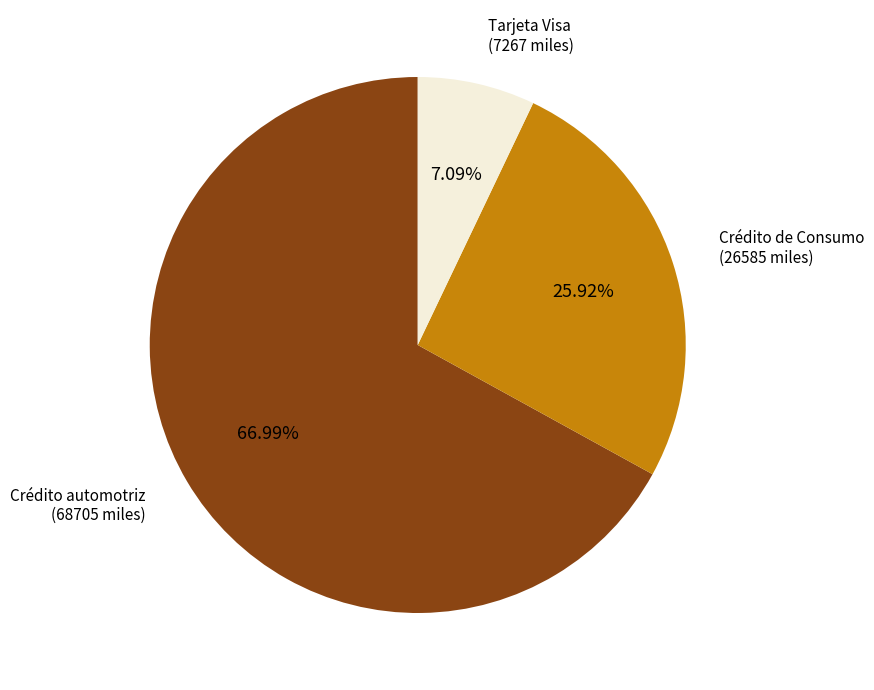

How many segments does this pie chart have?

3